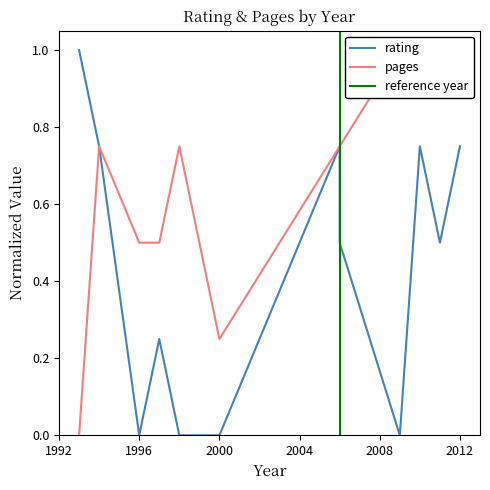

What is the greatest value displayed?

1.0